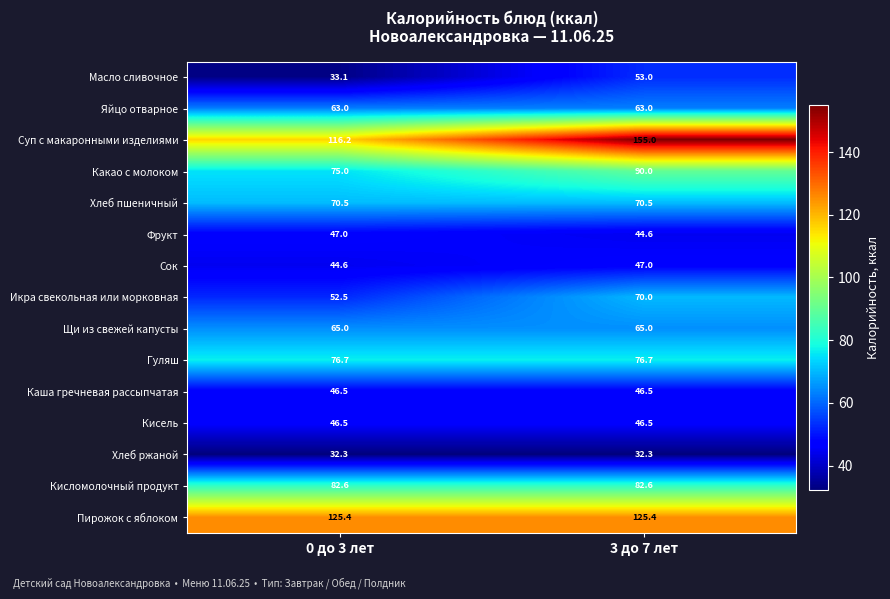

What is the average value of the Кисломолочный продукт series?

82.6